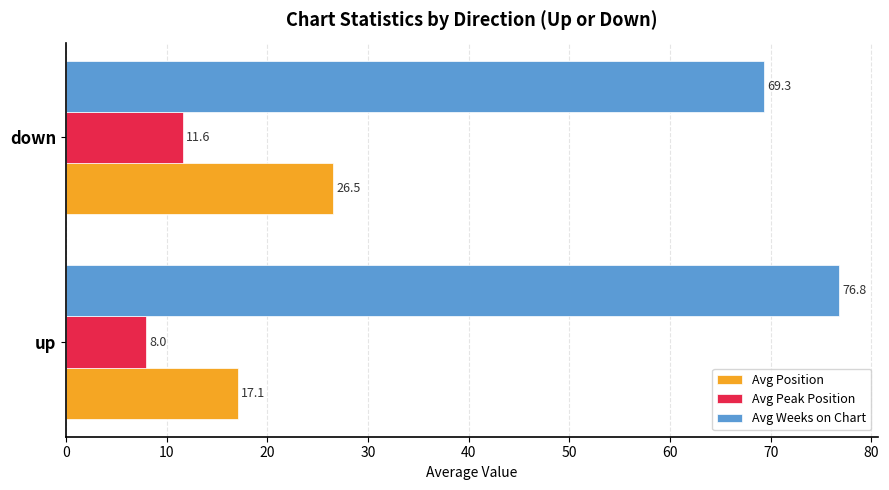

Count the number of categories in the chart.

2